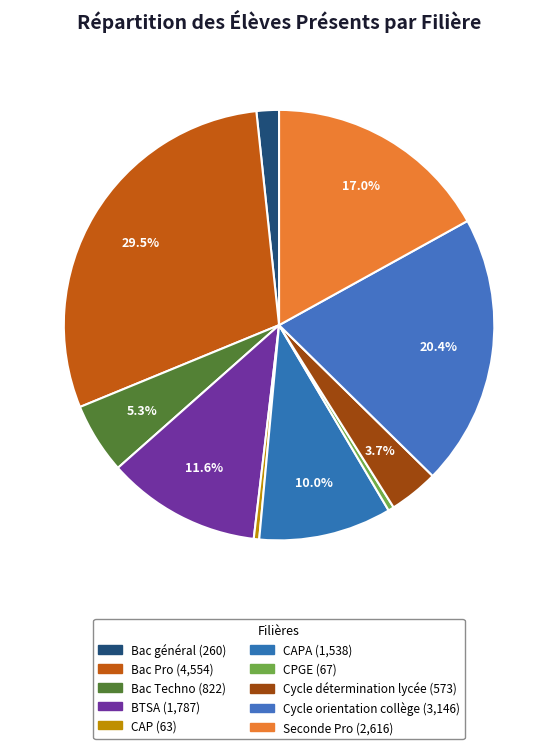

Is there any slice that represents more than half of the pie?

No